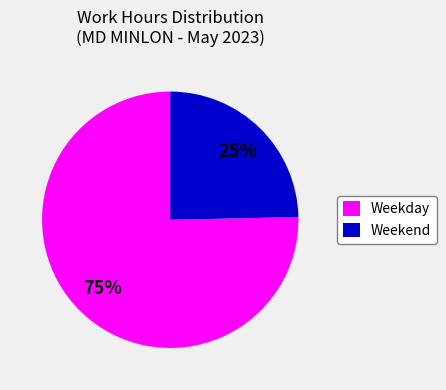

The Weekend slice represents 16% of the pie. True or false?

False